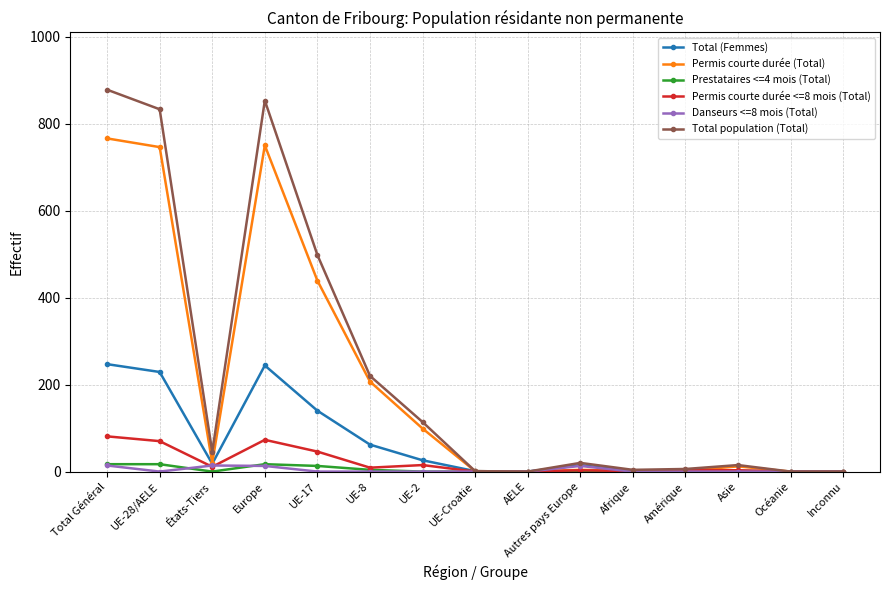

Which series has the widest spread of values?

Total population (Total)